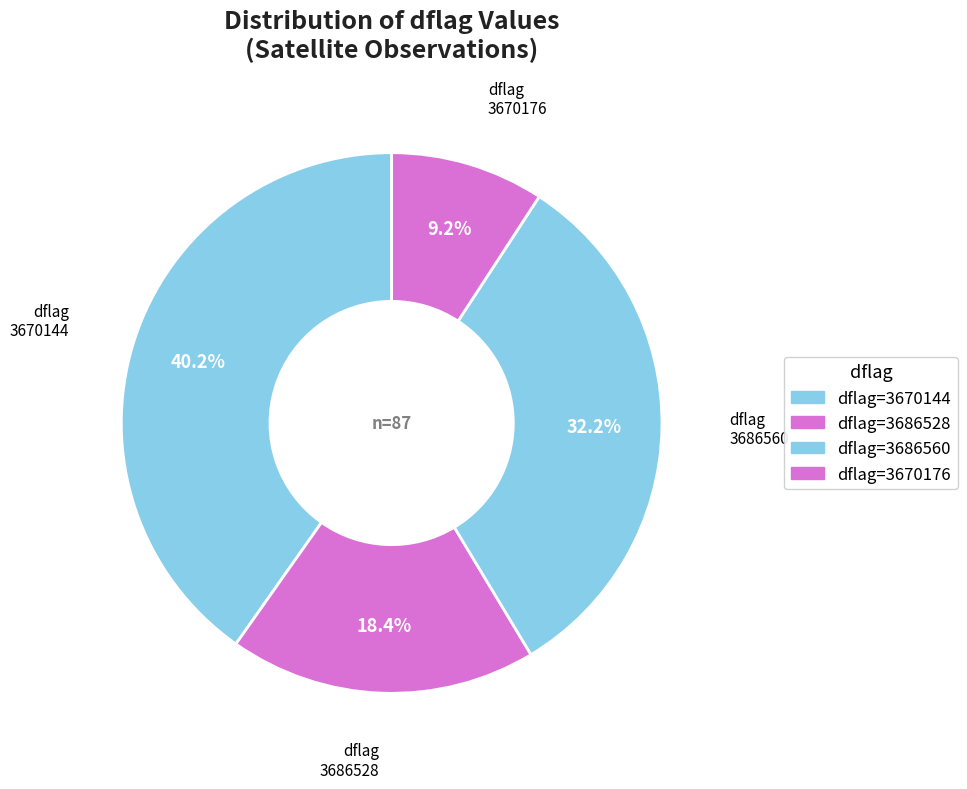

How many slices are in this pie chart?

4